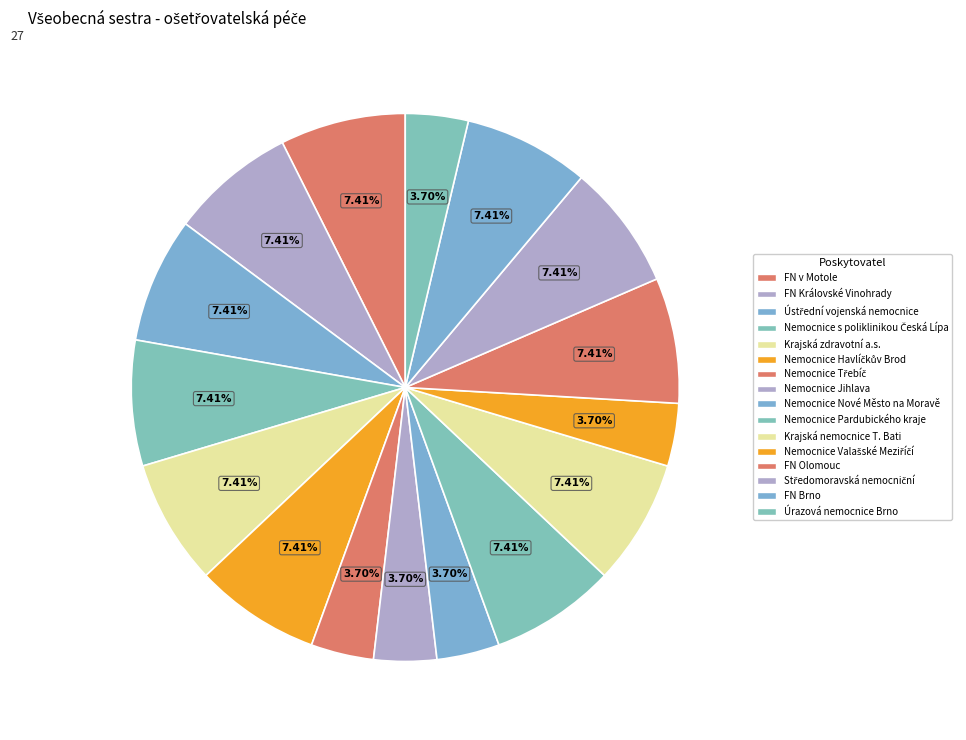

How many segments does this pie chart have?

16